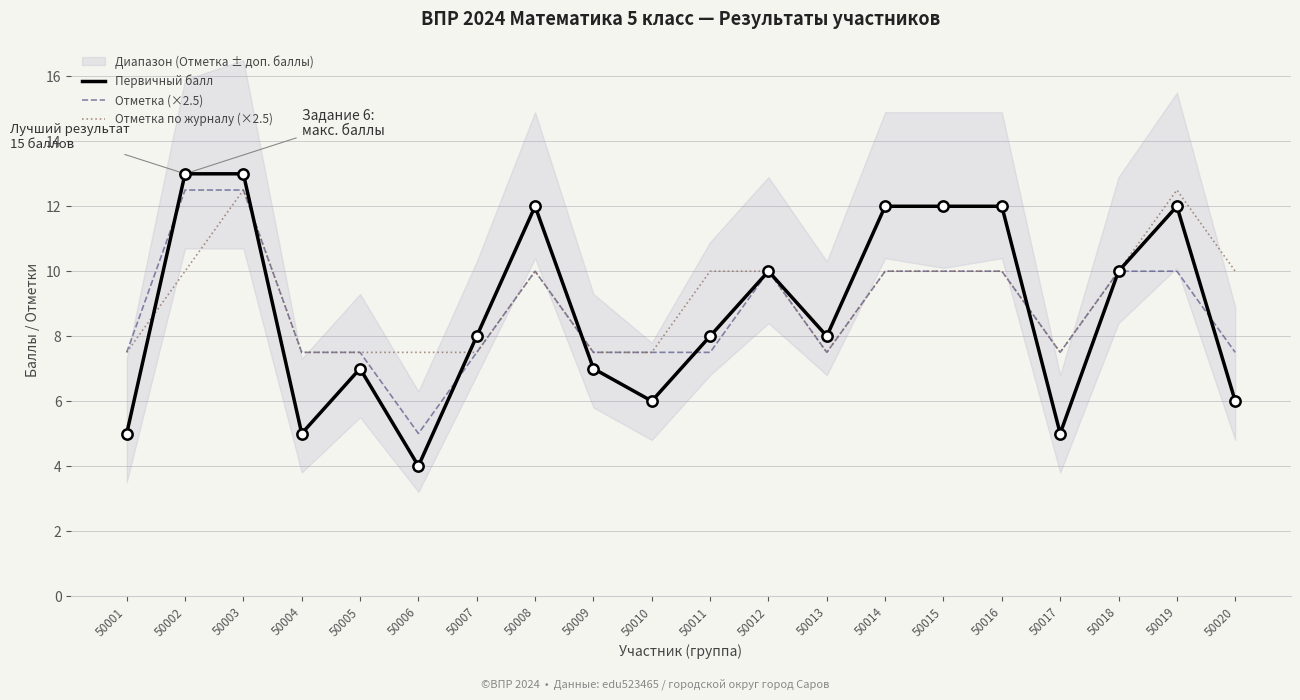

What are all the series names shown in the legend?

Первичный балл, Отметка (×2.5), Отметка по журналу (×2.5)